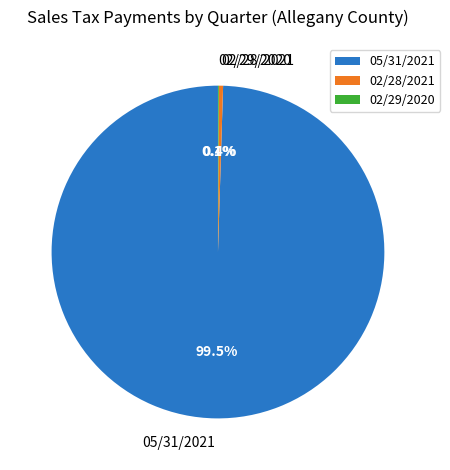

Which slice is the largest?

05/31/2021